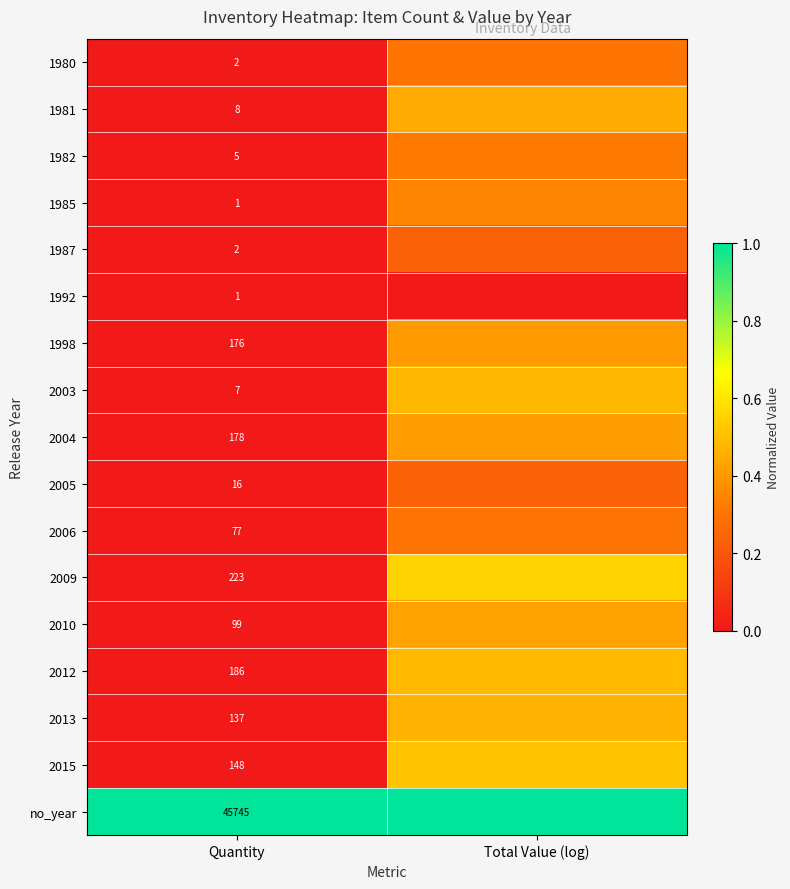

List the series in order of their peak value, lowest first.

1992, 1987, 2005, 2006, 1980, 1982, 1985, 1998, 2004, 2010, 1981, 2013, 2003, 2012, 2015, 2009, no_year